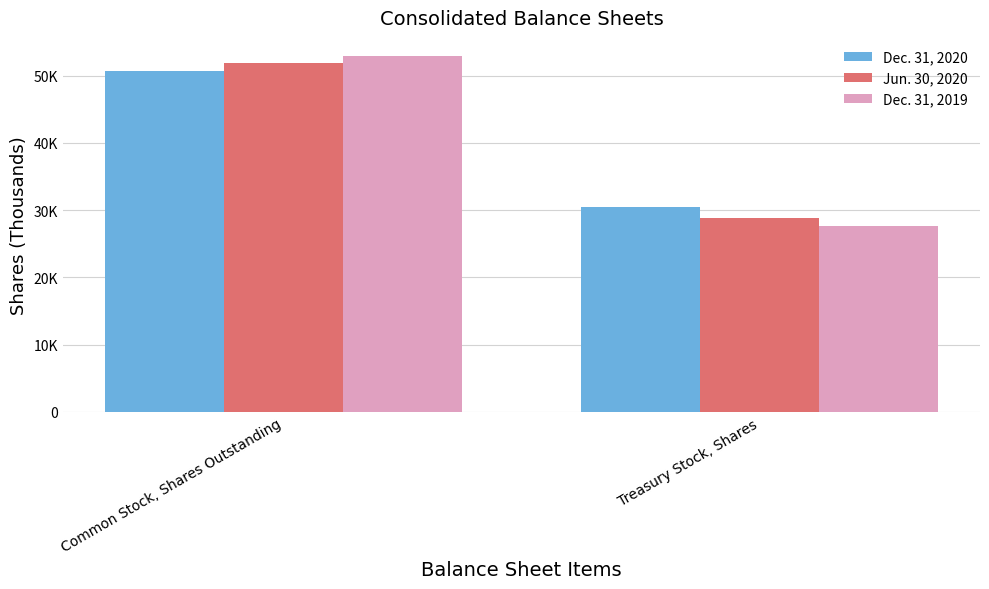

What is the spread (max minus min) of values at Common Stock, Shares Outstanding?

2321